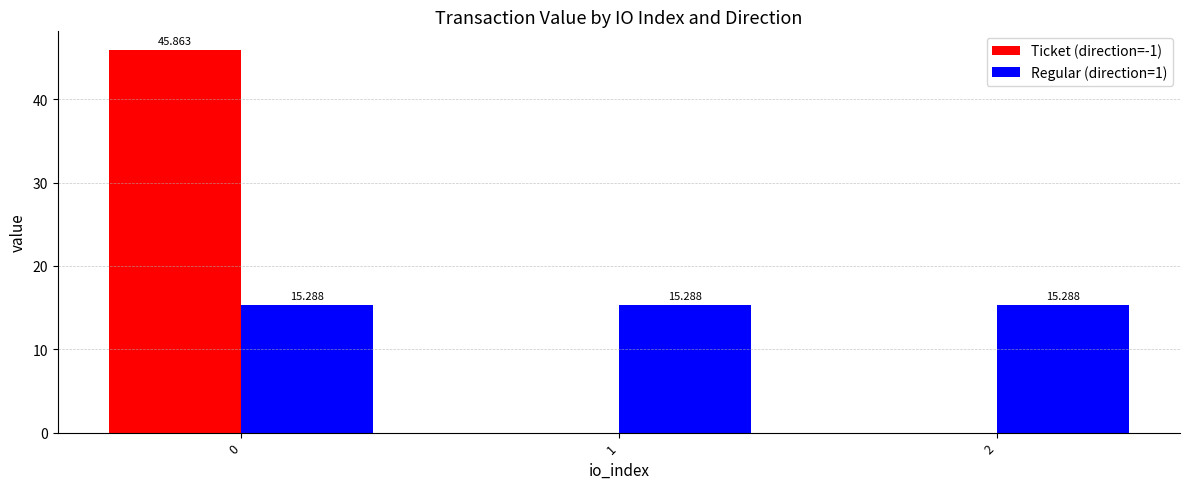

Which series has the widest spread of values?

Ticket (direction=-1)